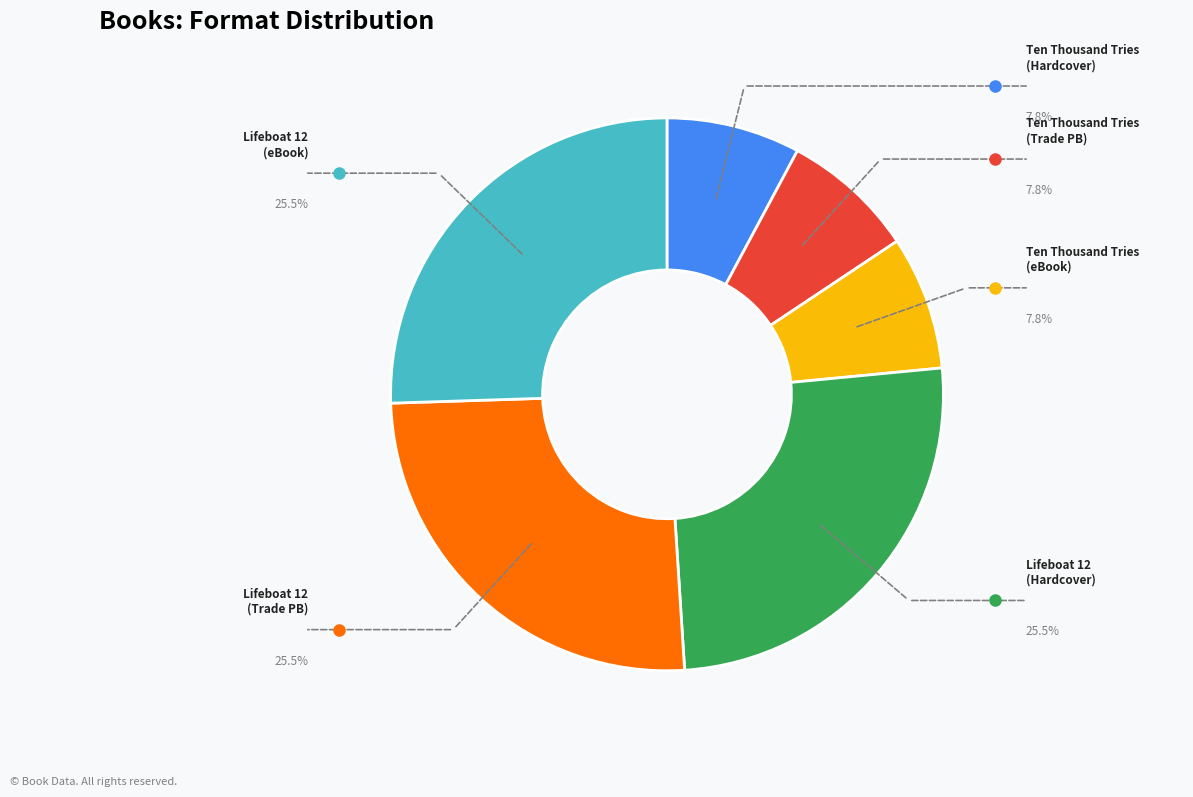

Does any single category account for the majority?

No